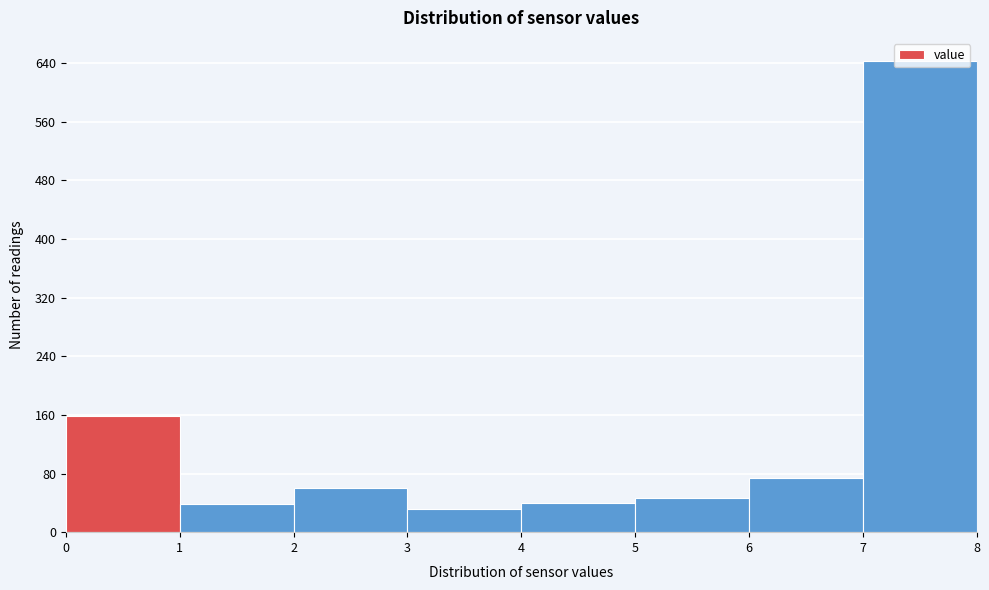

What is the height of the bar covering 4 to 5 on the x-axis? The values are not printed on the chart, so give them approximately, as read against the axis.

40